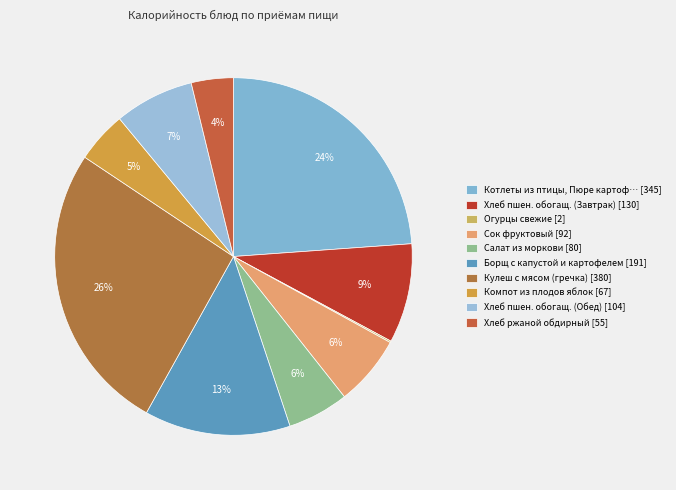

Which slice is the smallest?

Огурцы свежие